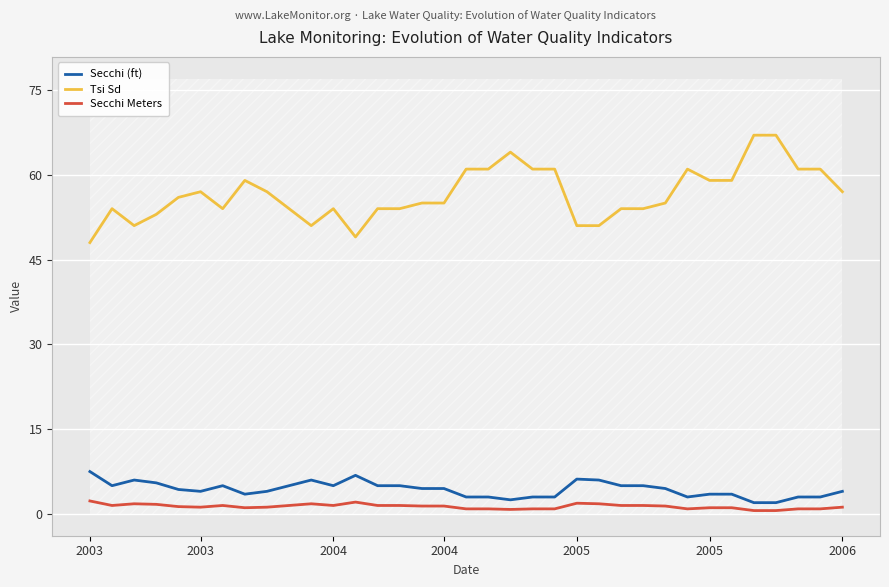

At how many categories does at least one series exceed 13?

35